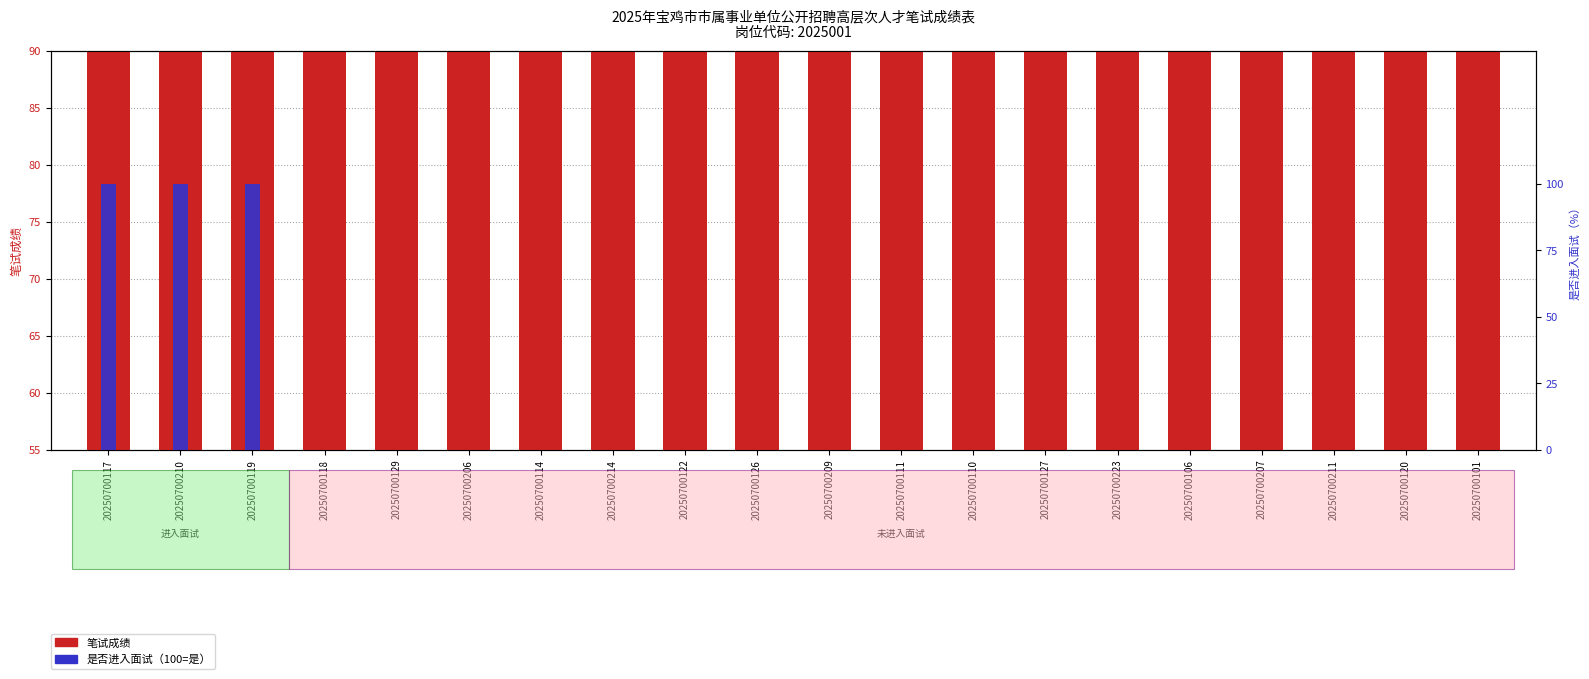

What is the average value of the 是否进入面试（100=是） series?

15.0